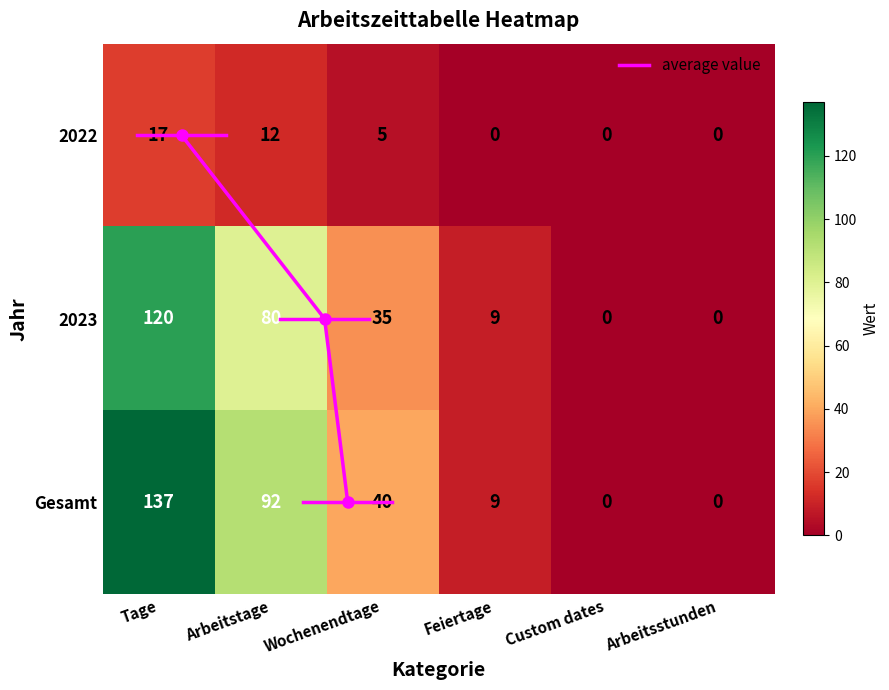

Count the number of categories in the chart.

6